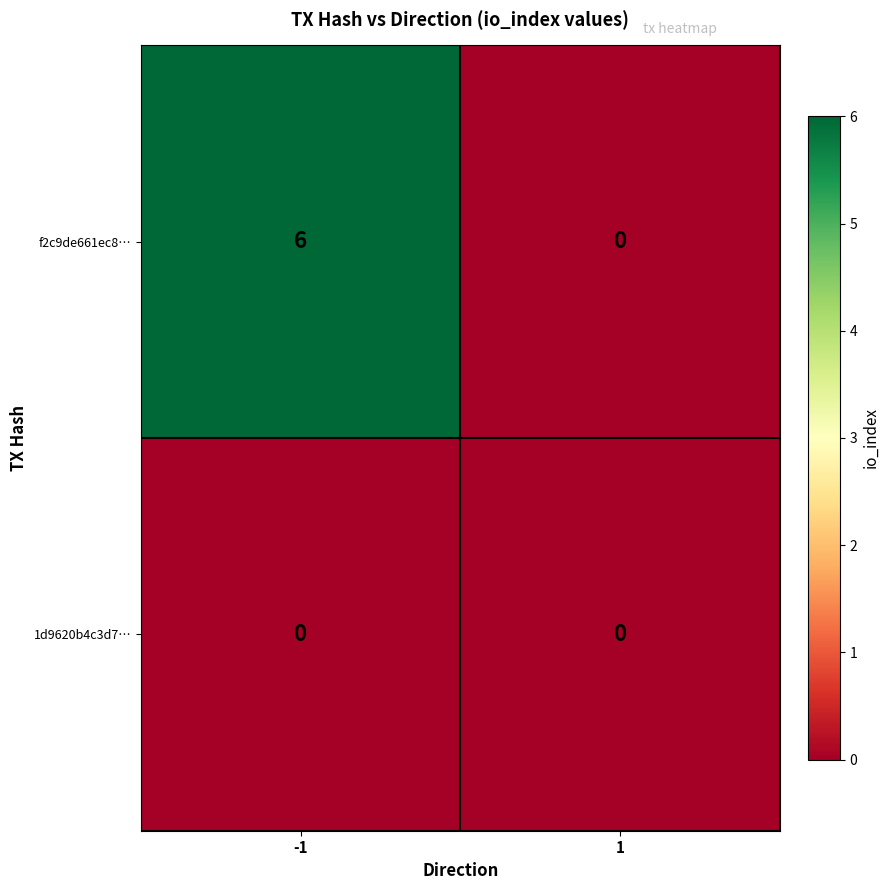

Which series changed the most between -1 and 1?

f2c9de661ec8…